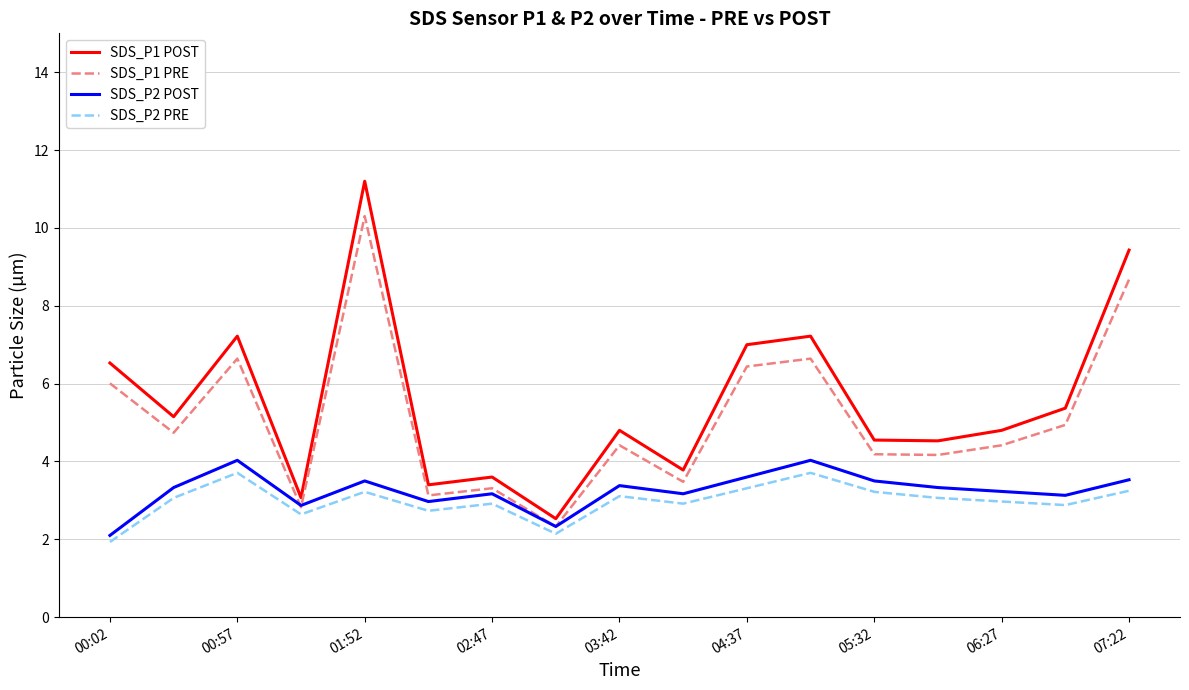

What is the smallest value displayed?

1.9